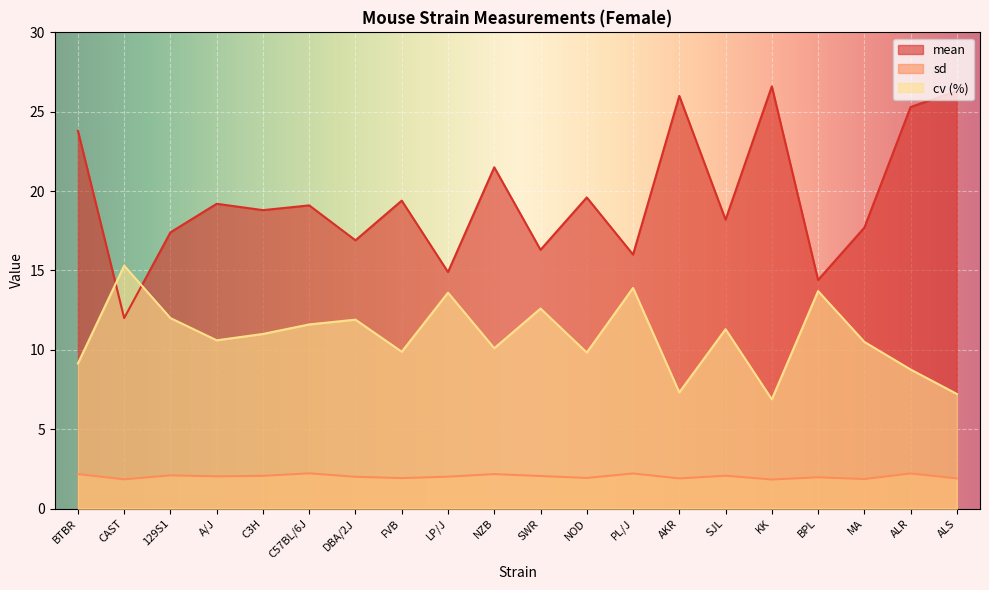

True or false: mean has a value of 23.0 at SWR.

False